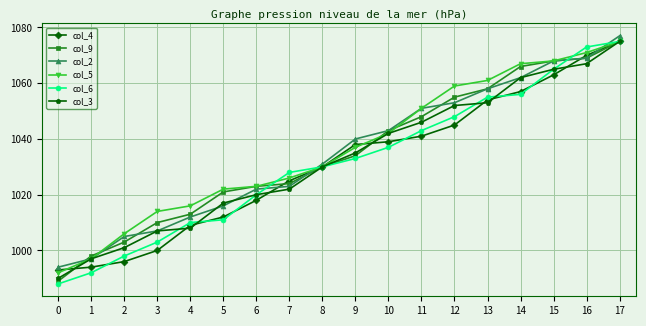

Does the chart have visible grid lines?

Yes